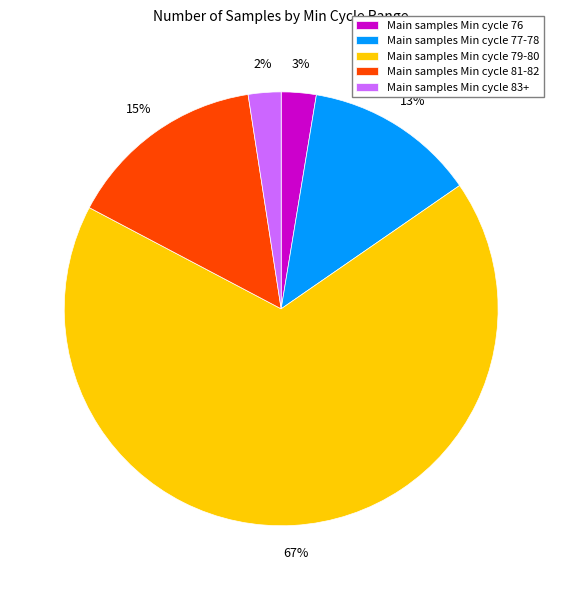

Count the number of slices in the pie.

5